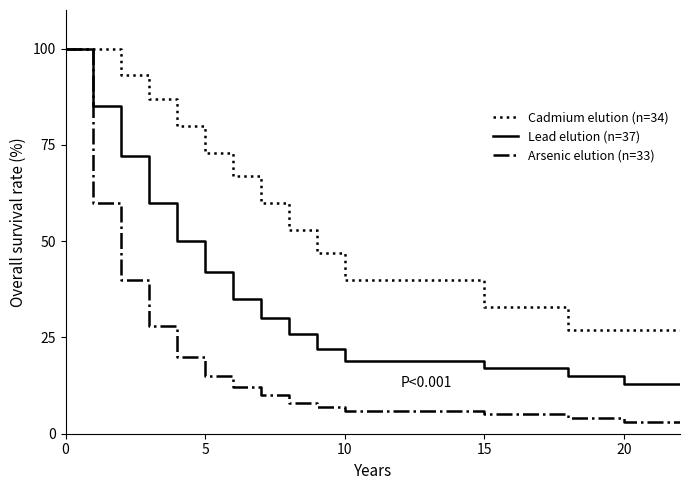

True or false: Lead elution (n=37) and Cadmium elution (n=34) intersect in this chart.

False